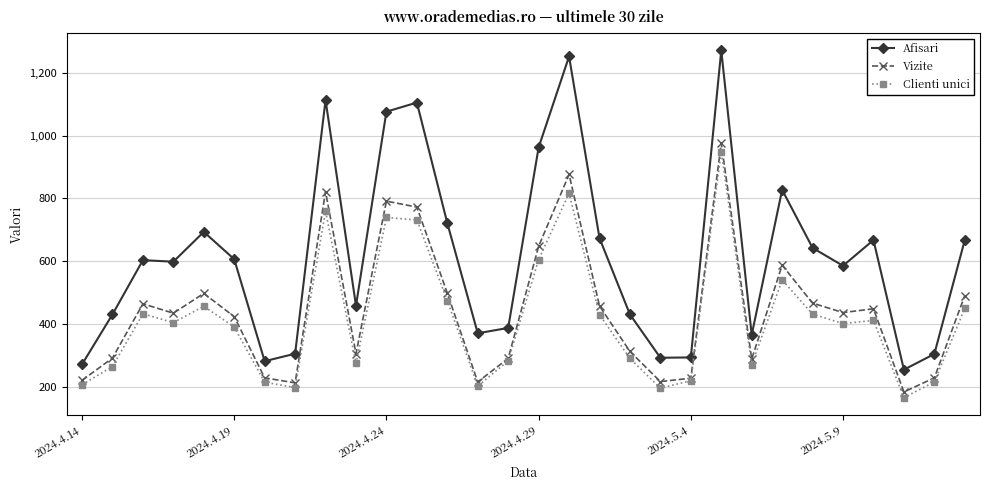

What is the value of the Vizite point at the 2nd from the left?

291